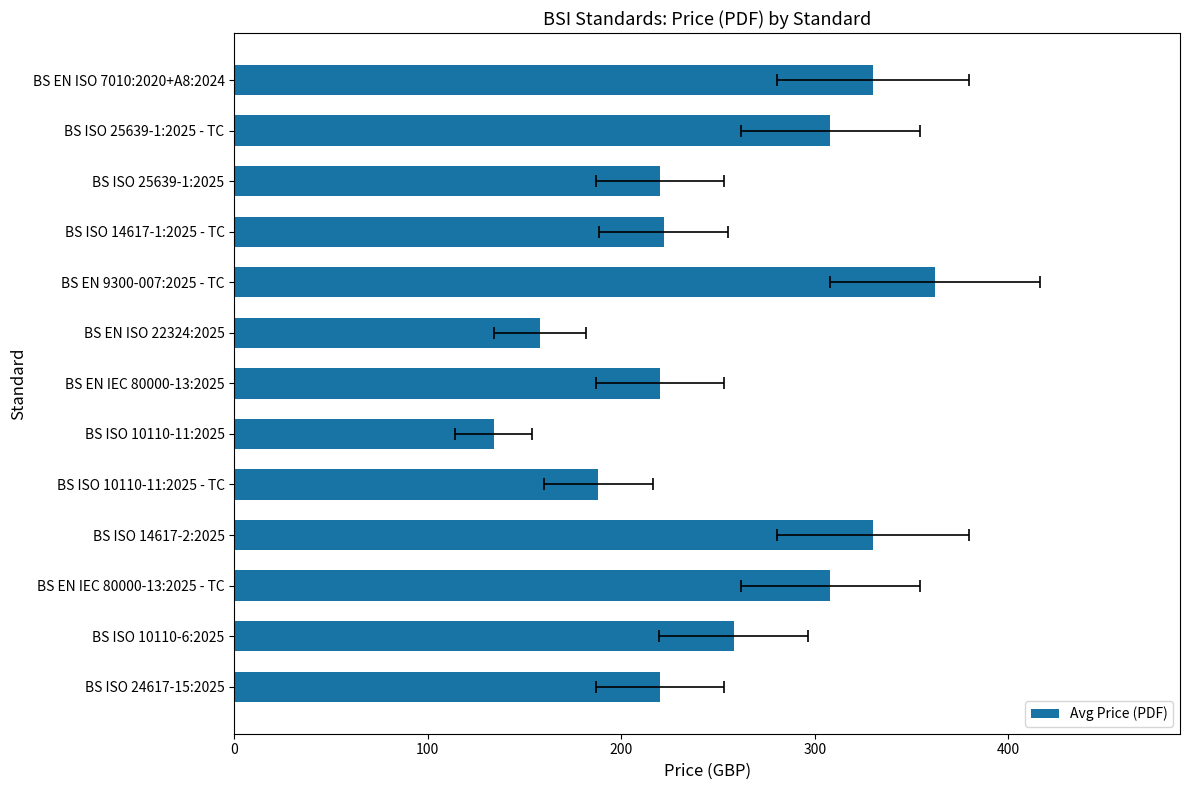

What is the sum of all values?

3258